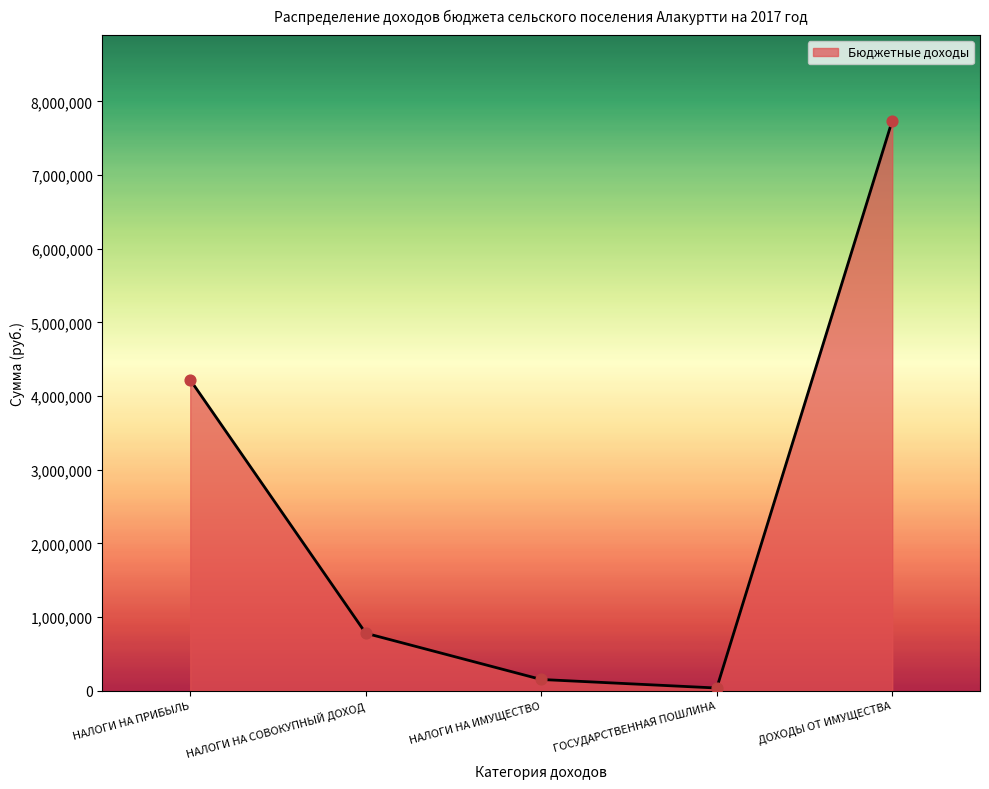

What is the change in value from НАЛОГИ НА СОВОКУПНЫЙ ДОХОД to ГОСУДАРСТВЕННАЯ ПОШЛИНА?

-744000